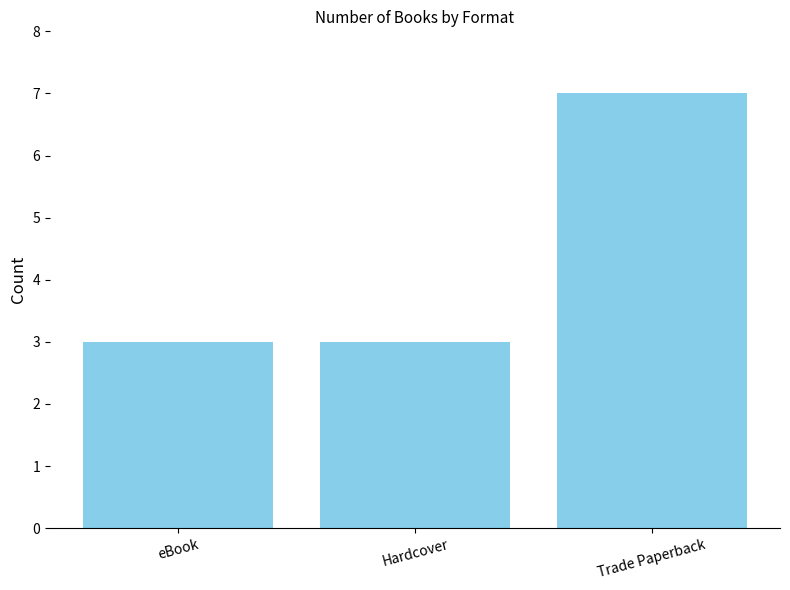

What position from the left is eBook?

1